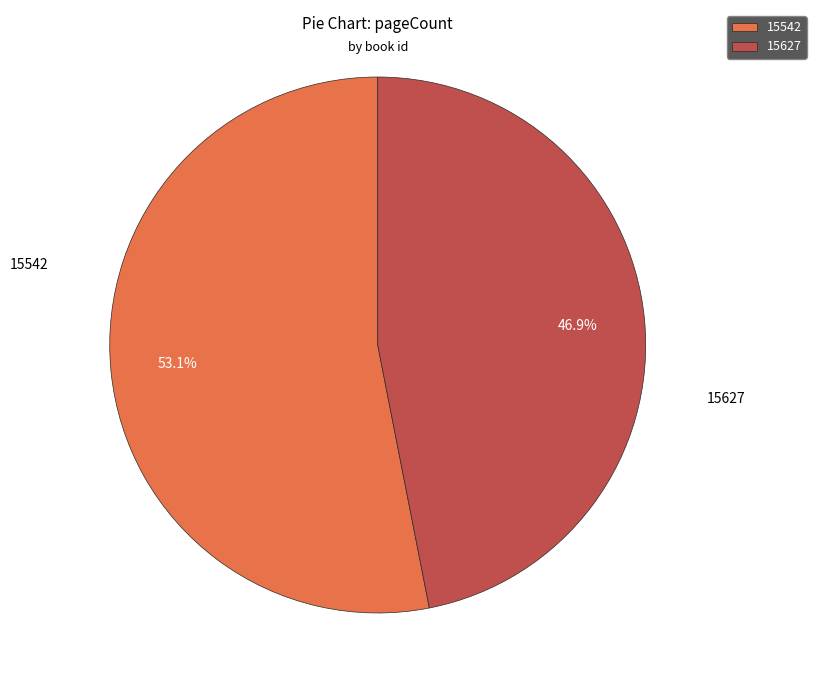

Which category has the smallest portion of the pie?

15627